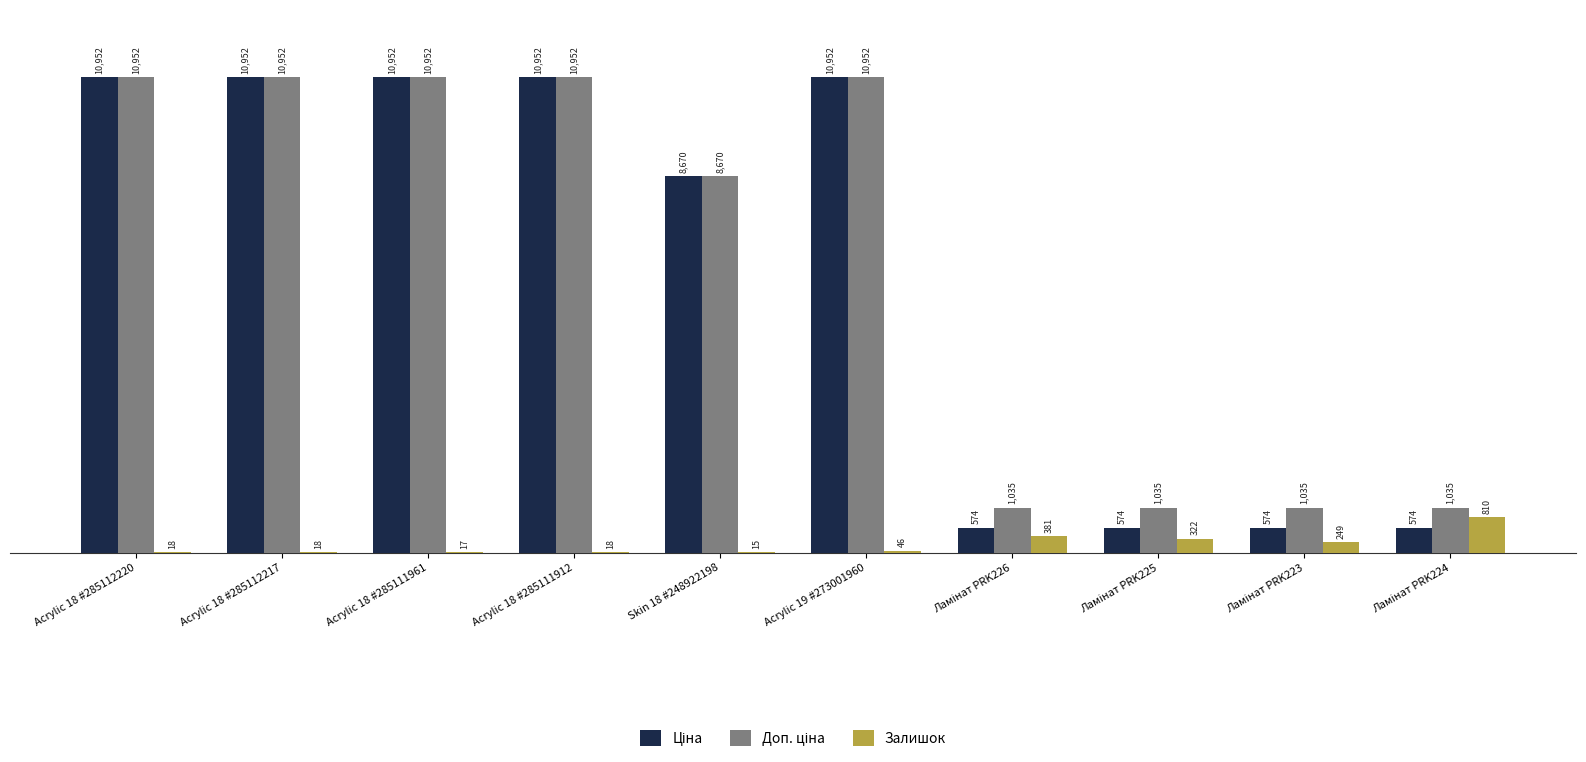

The Залишок series shows 46.0 at Acrylic 19 #273001960. True or false?

True